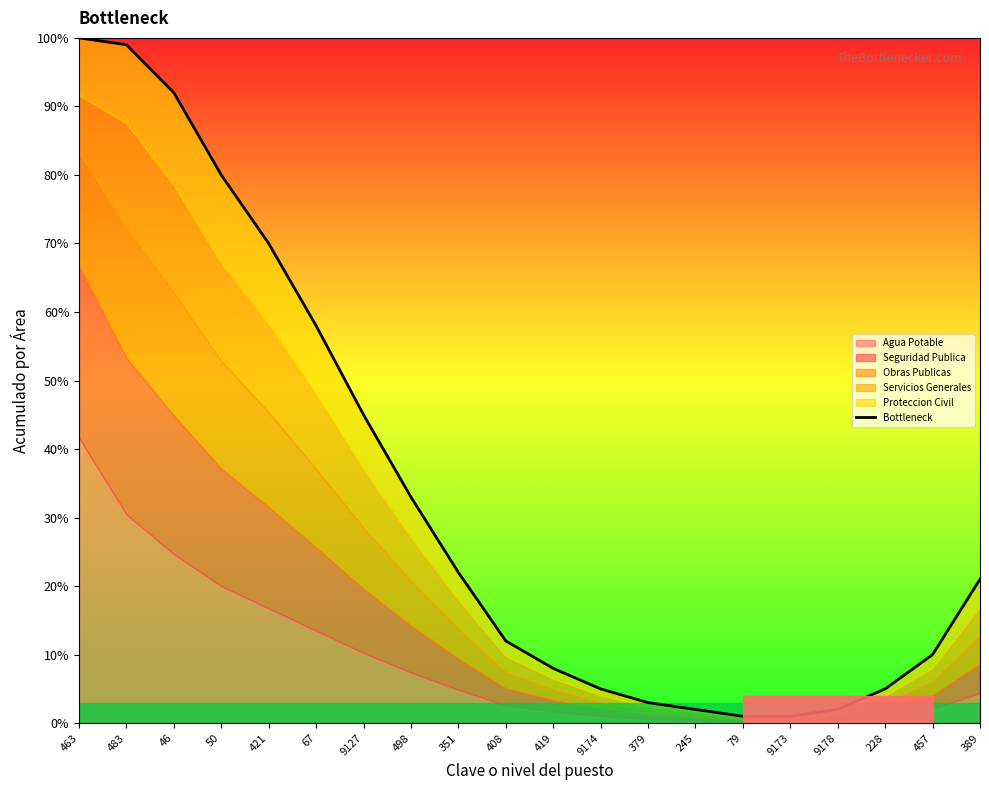

What is the label of the 15th point from the right?

67